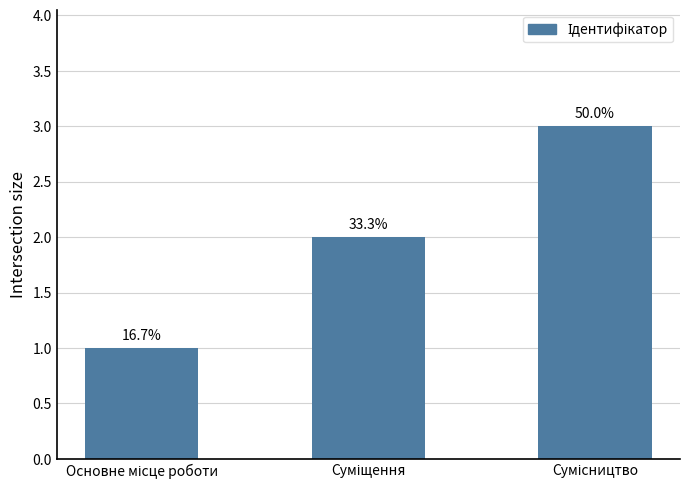

What is the sum of the values at Сумісництво and Суміщення?

5